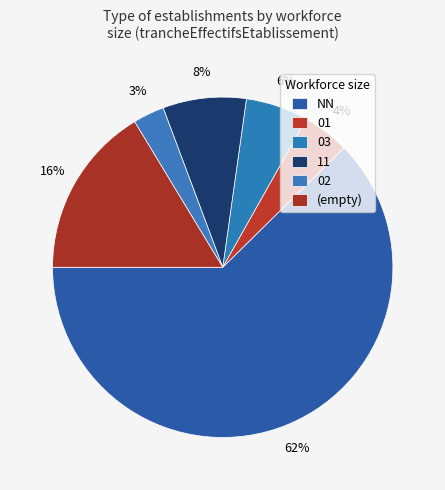

How many slices are in this pie chart?

6